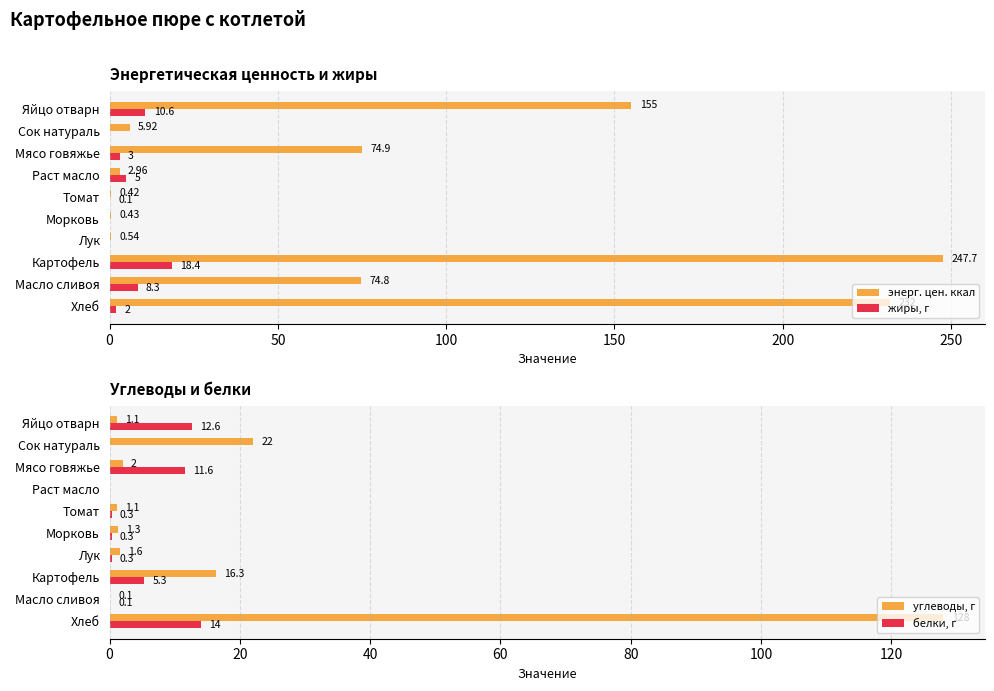

Reading left to right, what are all the values shown in this chart?

энерг. цен. ккал: 232.0	74.8	247.7	0.5	0.4	0.4	3.0	74.9	5.9	155.0
жиры, г: 2.0	8.3	18.4	0.0	0.0	0.1	5.0	3.0	0.0	10.6
углеводы, г: 128.0	0.1	16.3	1.6	1.3	1.1	0.0	2.0	22.0	1.1
белки, г: 14.0	0.1	5.3	0.3	0.3	0.3	0.0	11.6	0.0	12.6